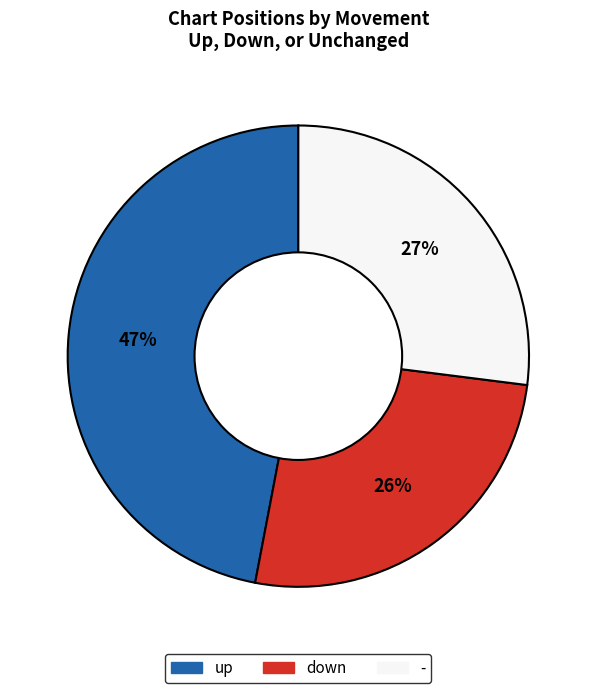

True or false: down accounts for 39% of the total.

False